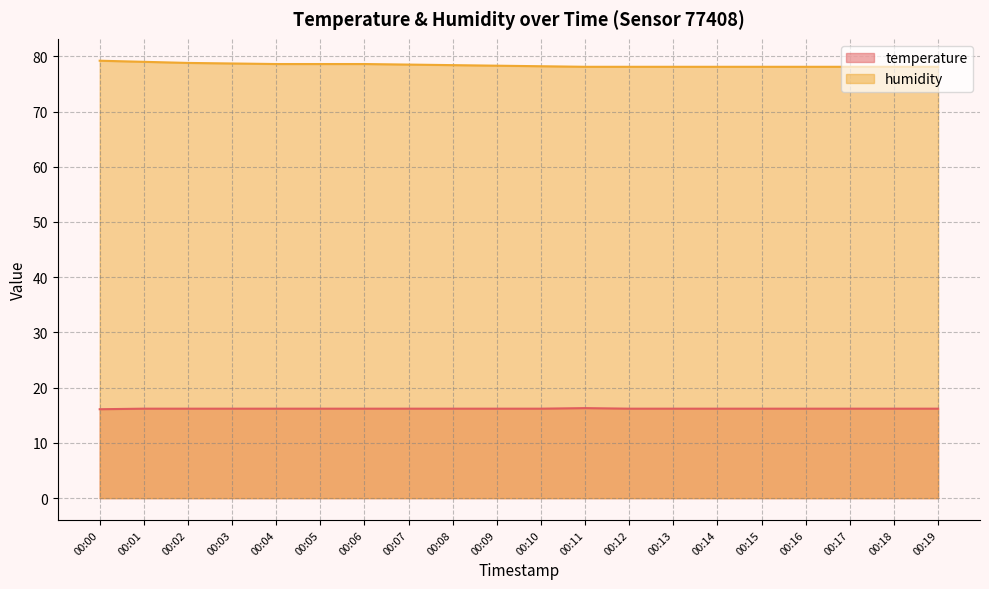

Is the value of temperature at 00:12 greater than the value of humidity at 00:03?

No